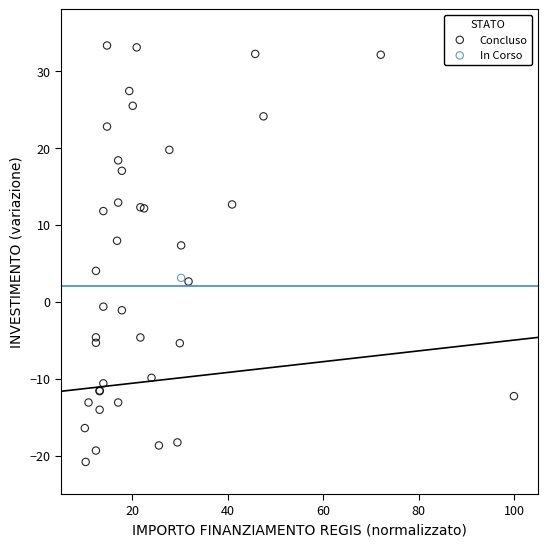

What are all the series names shown in the legend?

Concluso, In Corso